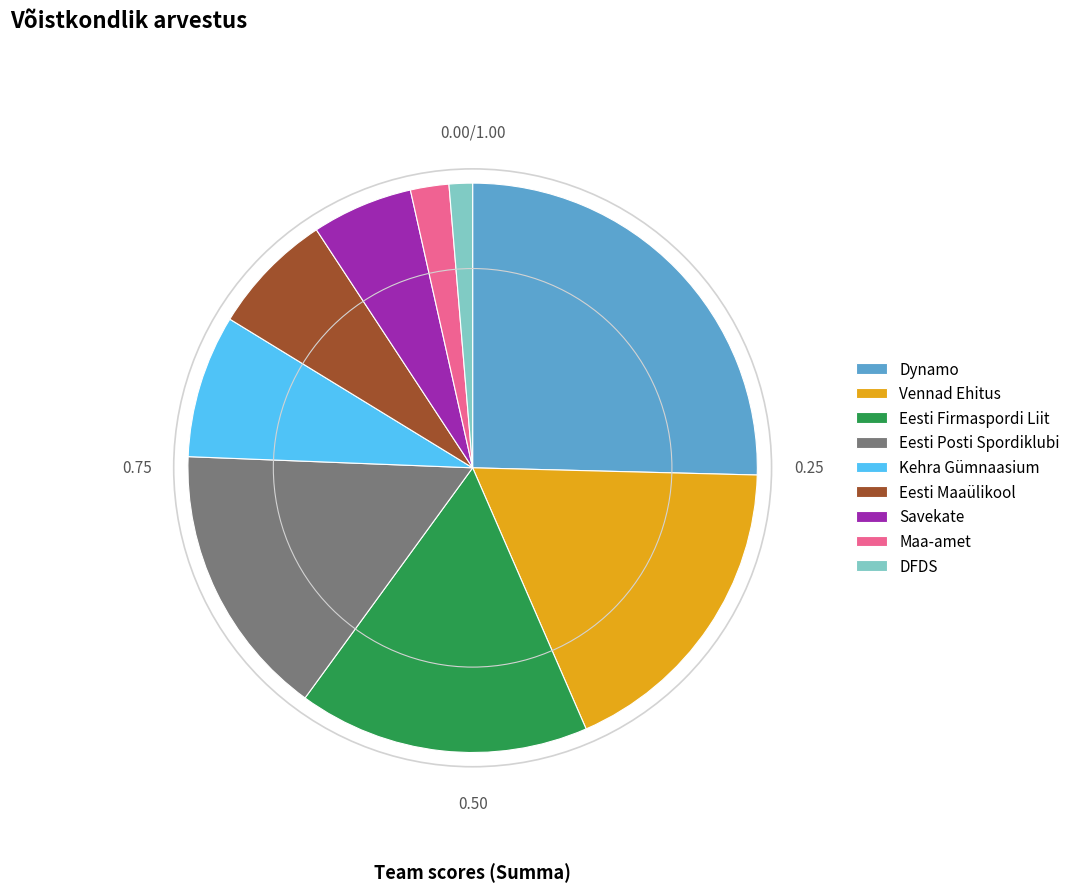

Do Dynamo and Maa-amet together represent more than half of the pie?

No